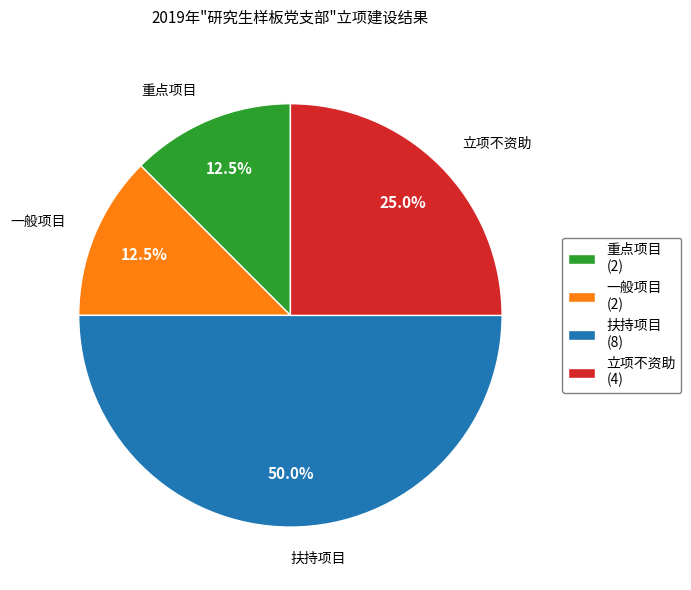

Is 立项不资助 the majority of the pie?

No